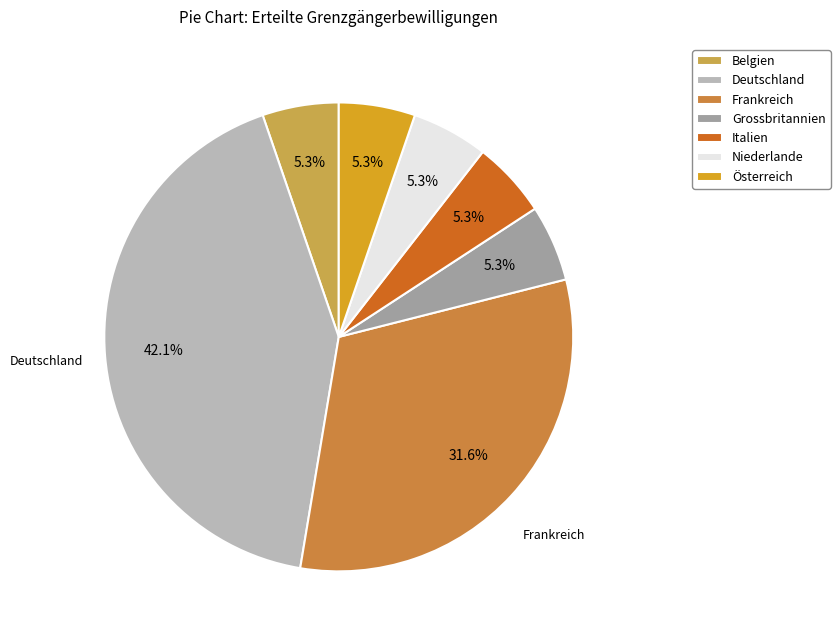

What is the largest slice in the pie chart?

Deutschland